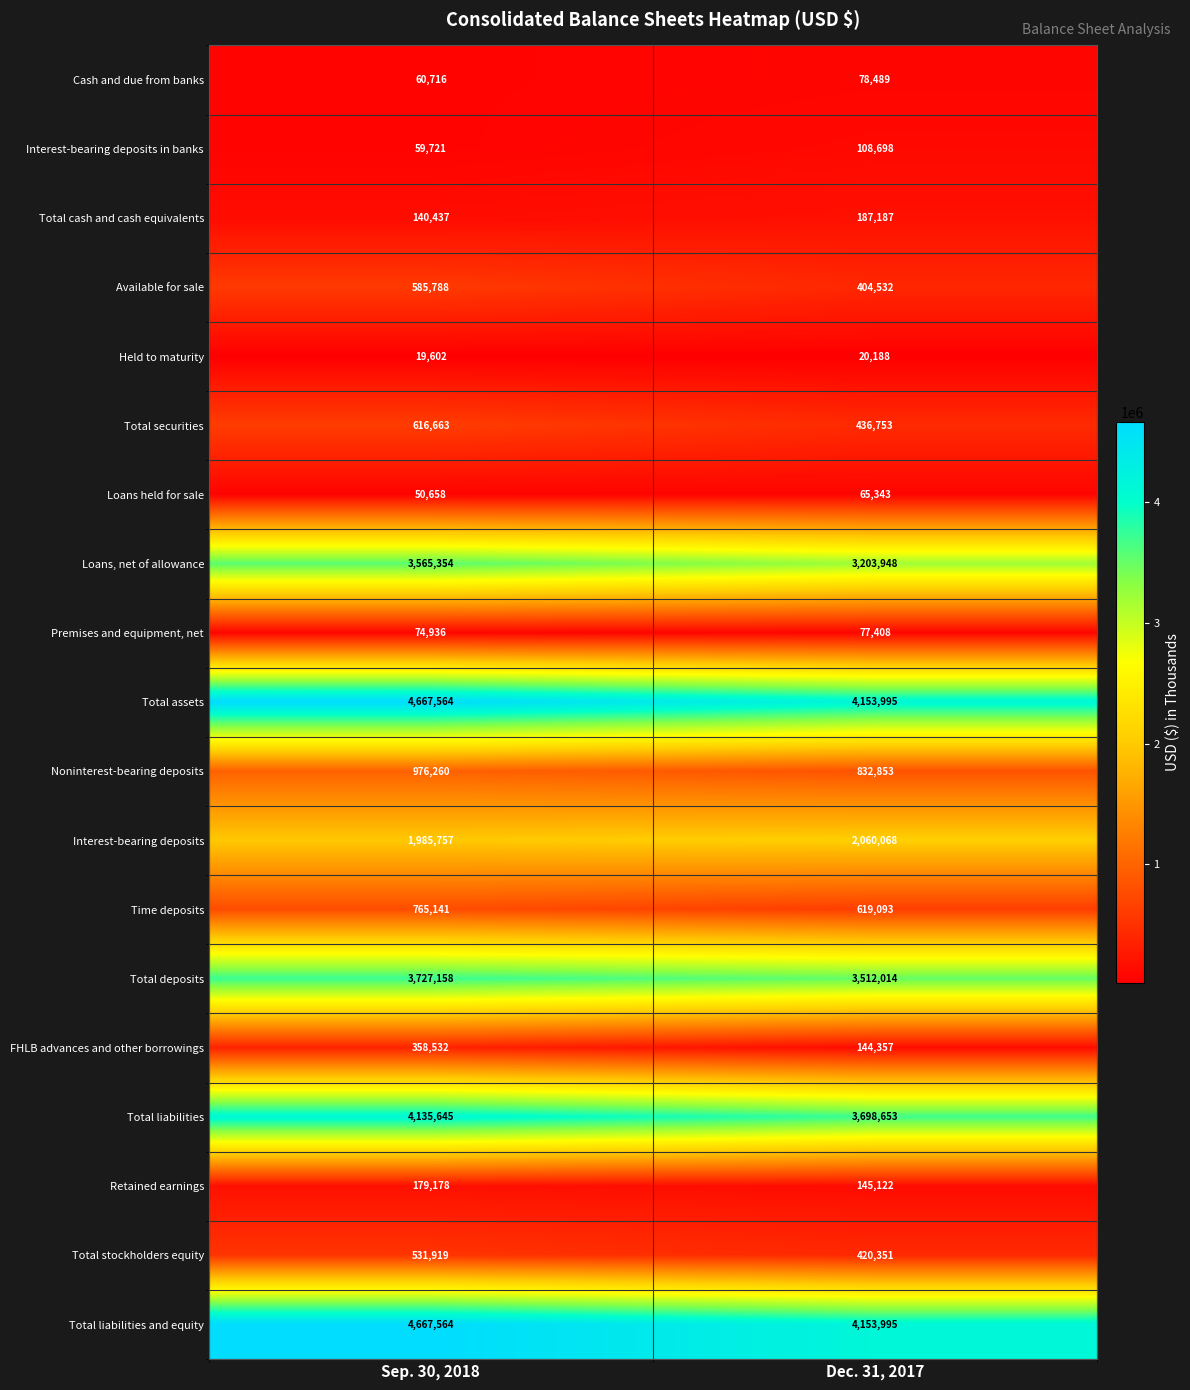

What is the minimum value shown in the chart?

19602